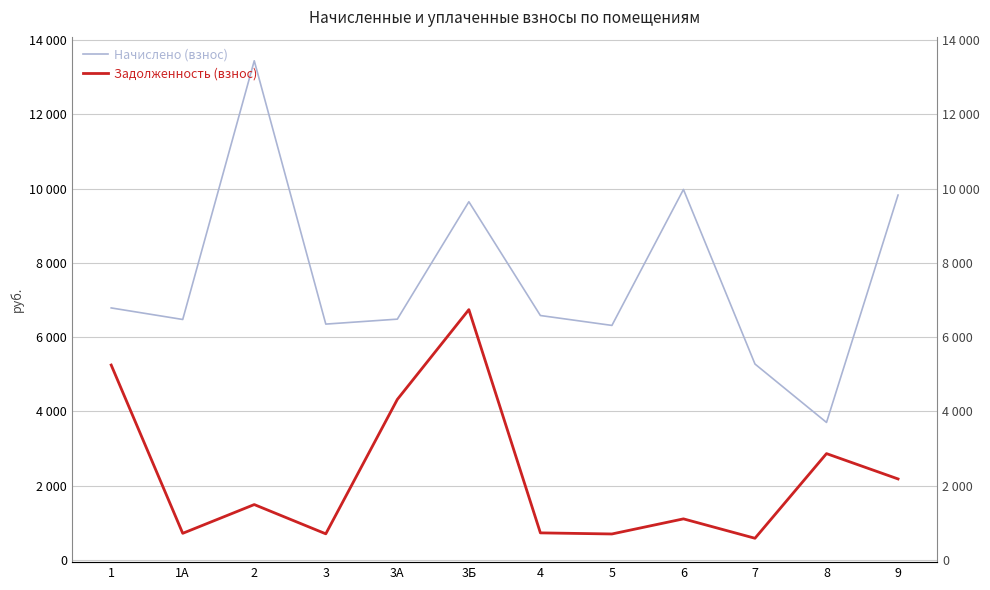

Which series has the largest total across all categories?

Начислено (взнос)